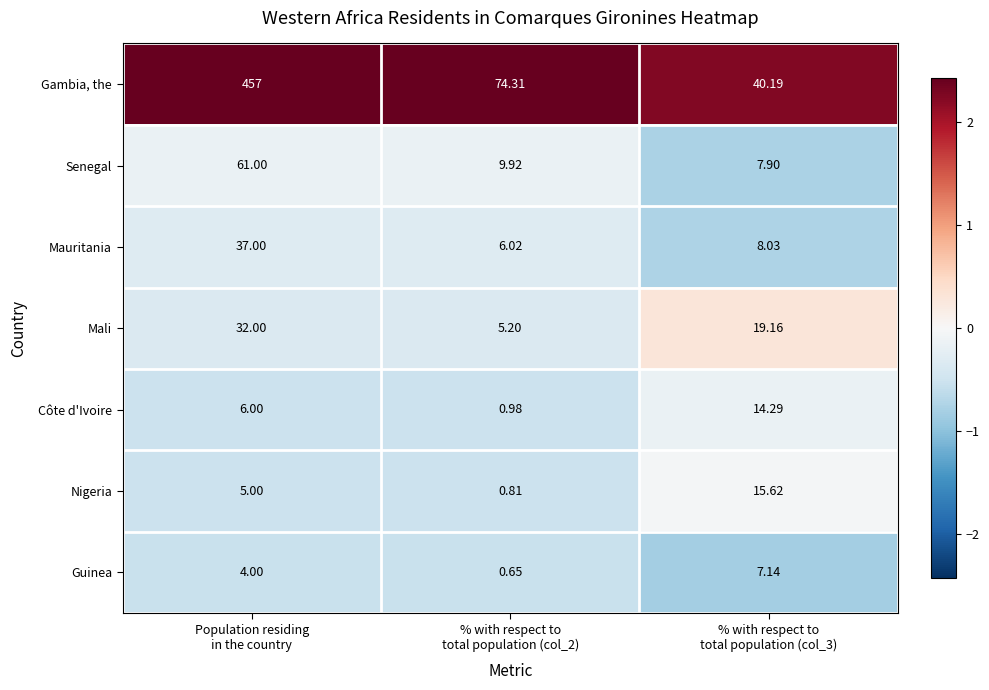

Rank the series by their maximum value, from highest to lowest.

Gambia, the, Senegal, Mauritania, Mali, Nigeria, Côte d'Ivoire, Guinea